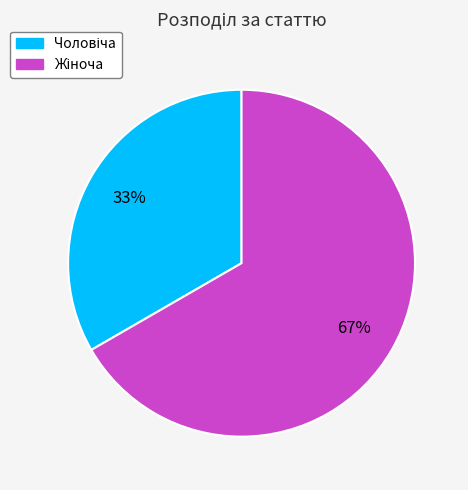

To the nearest percent, what is the average slice percentage?

50%